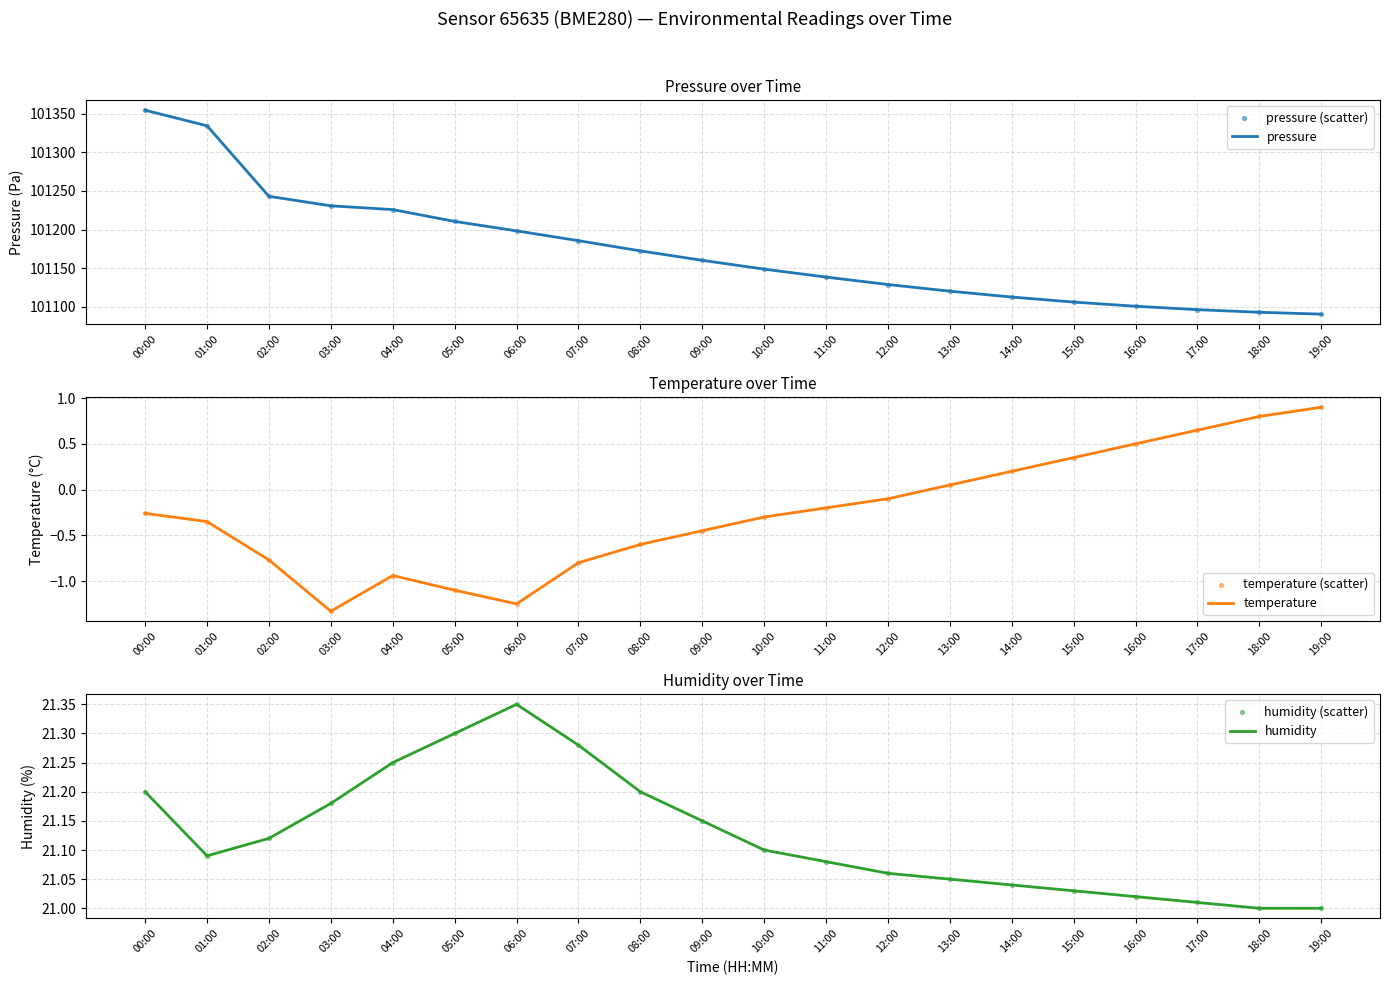

At how many categories does at least one series exceed 52503?

20